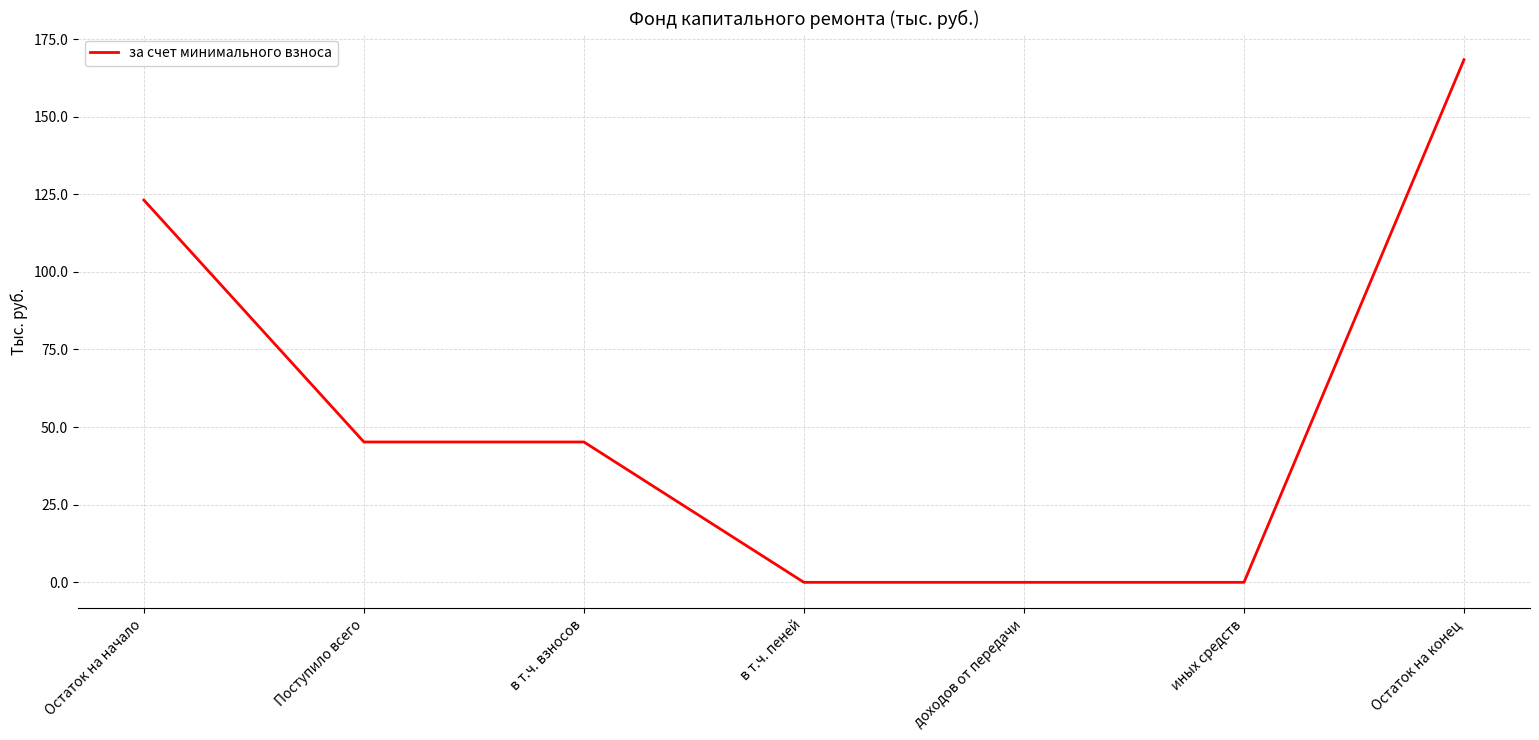

The value at Остаток на конец is 251.1. True or false?

False